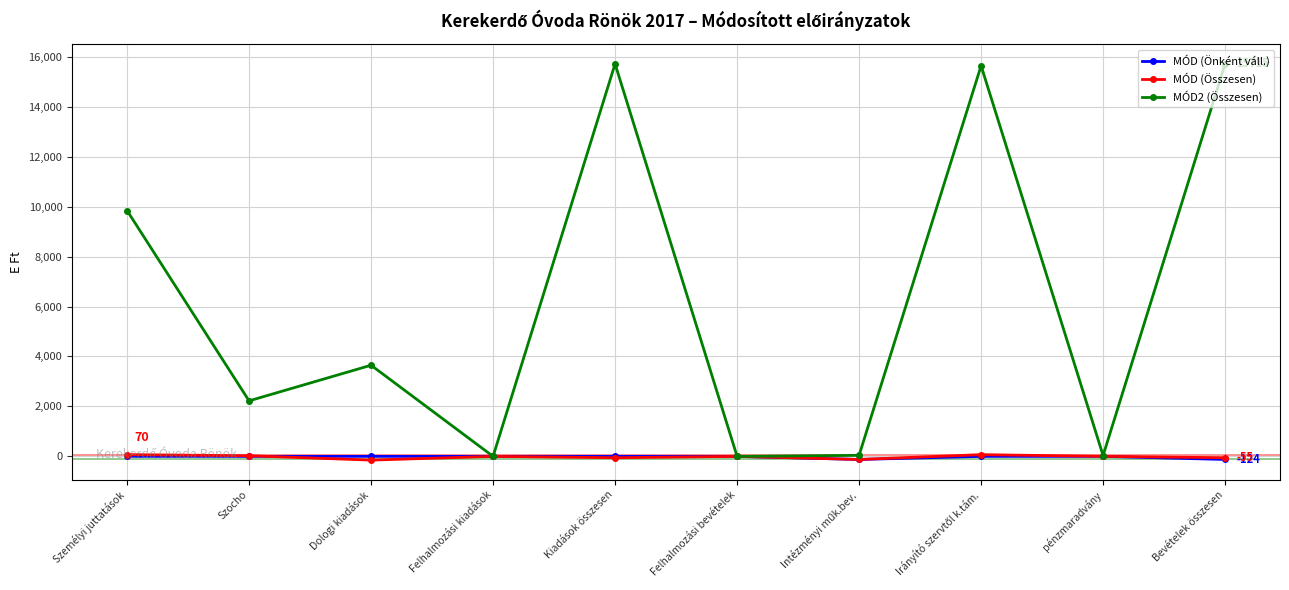

Does the chart display data point markers on the line(s)?

Yes